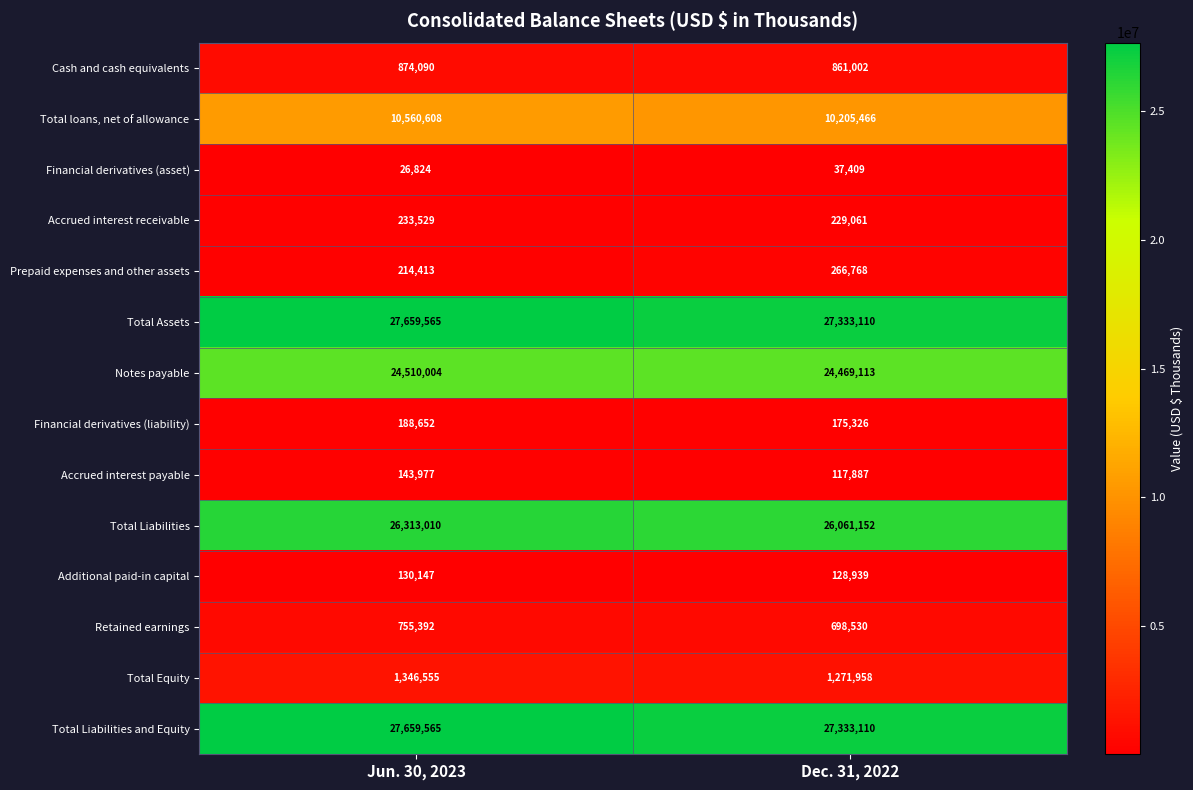

List the labels in order of Accrued interest payable value, largest first.

Jun. 30, 2023, Dec. 31, 2022